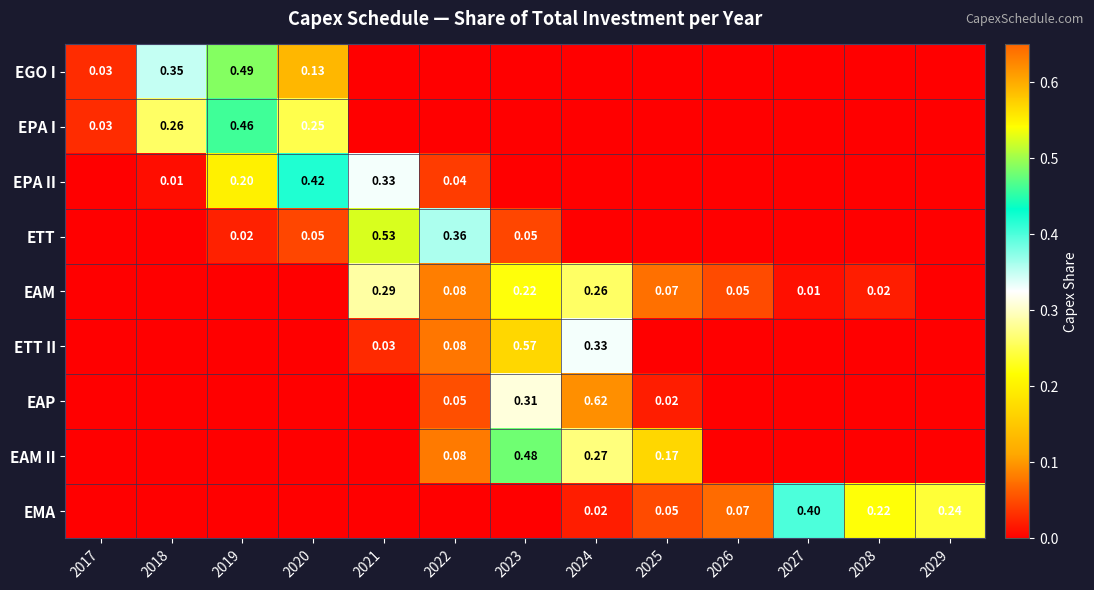

Read the EPA I value at 2019.

0.5